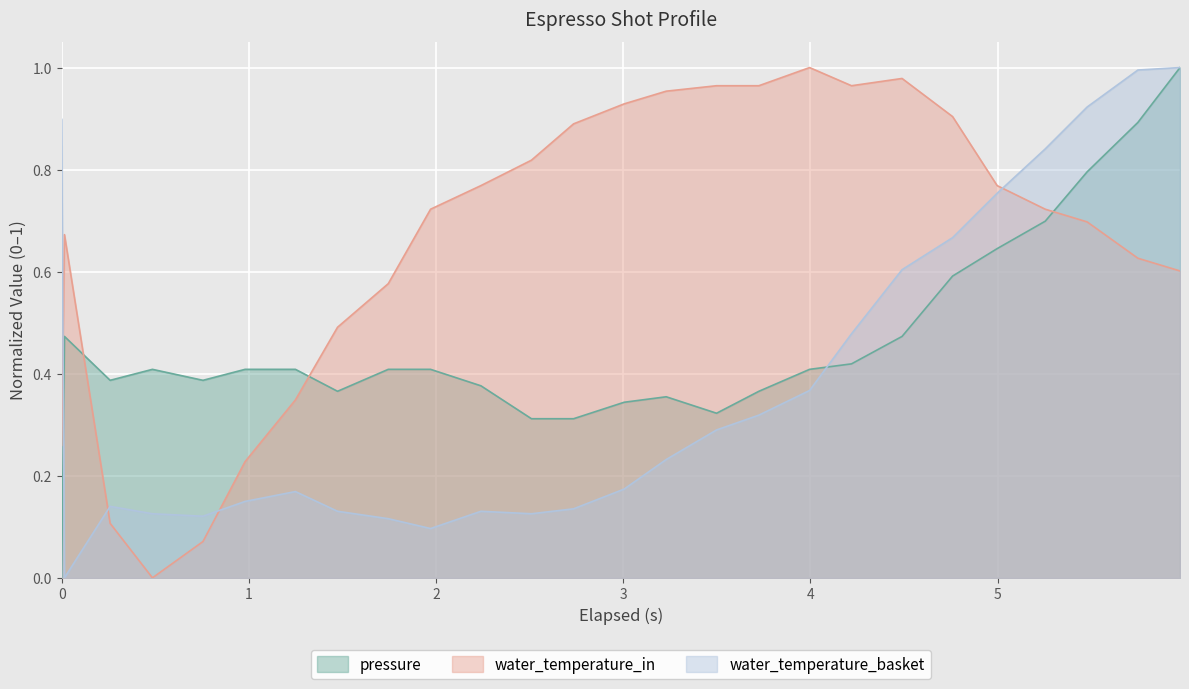

At which category does pressure reach its first local valley?

0.259